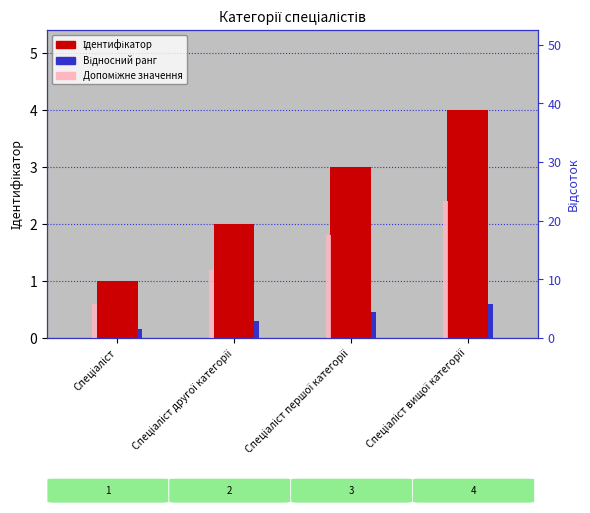

Is it true that Відносний ранг equals 0.7 at Спеціаліст першої категорії?

False